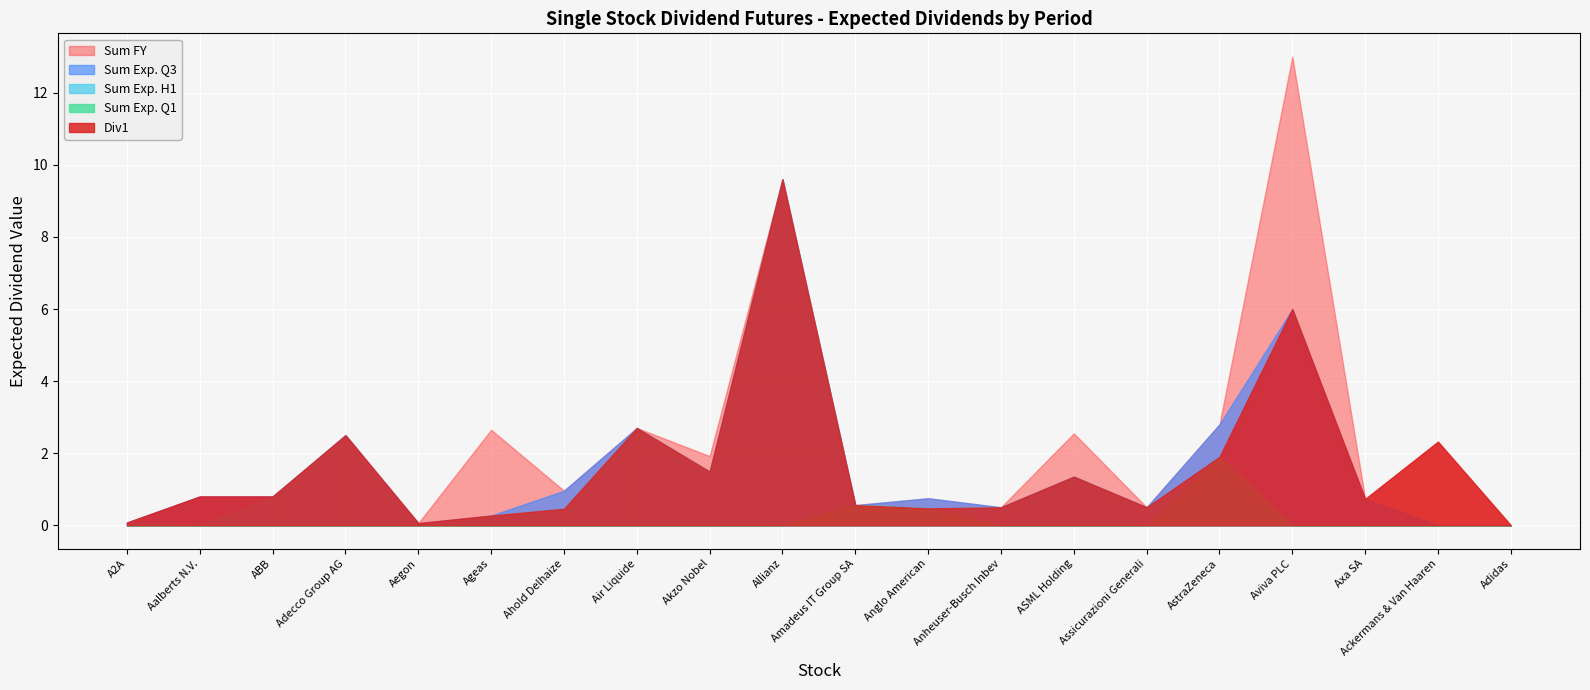

What is the total value across all series at Aalberts N.V.?

2.4